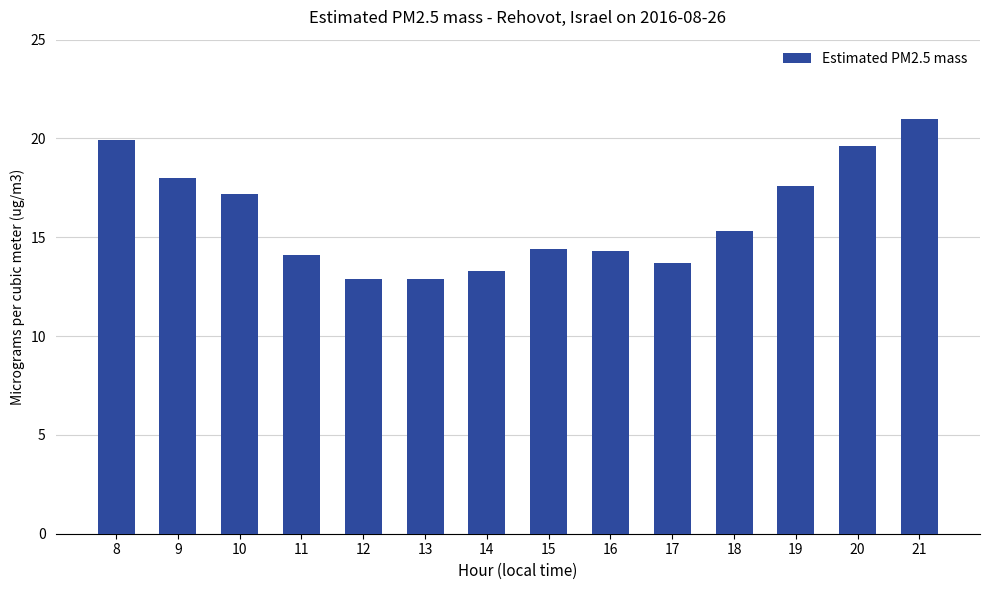

What is the change in value from 9 to 12?

-5.1